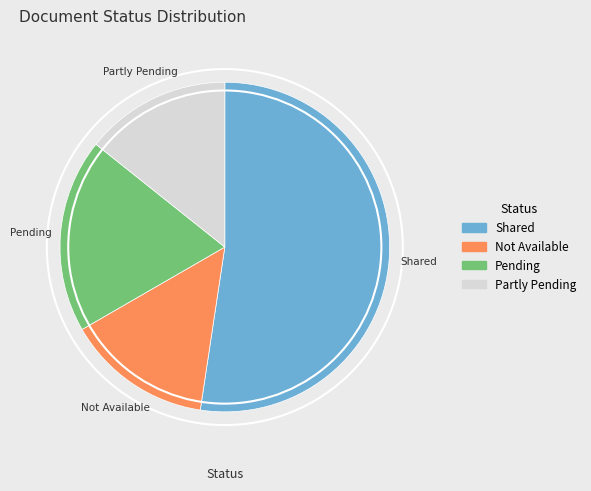

The Not Available slice represents 14% of the pie. True or false?

True